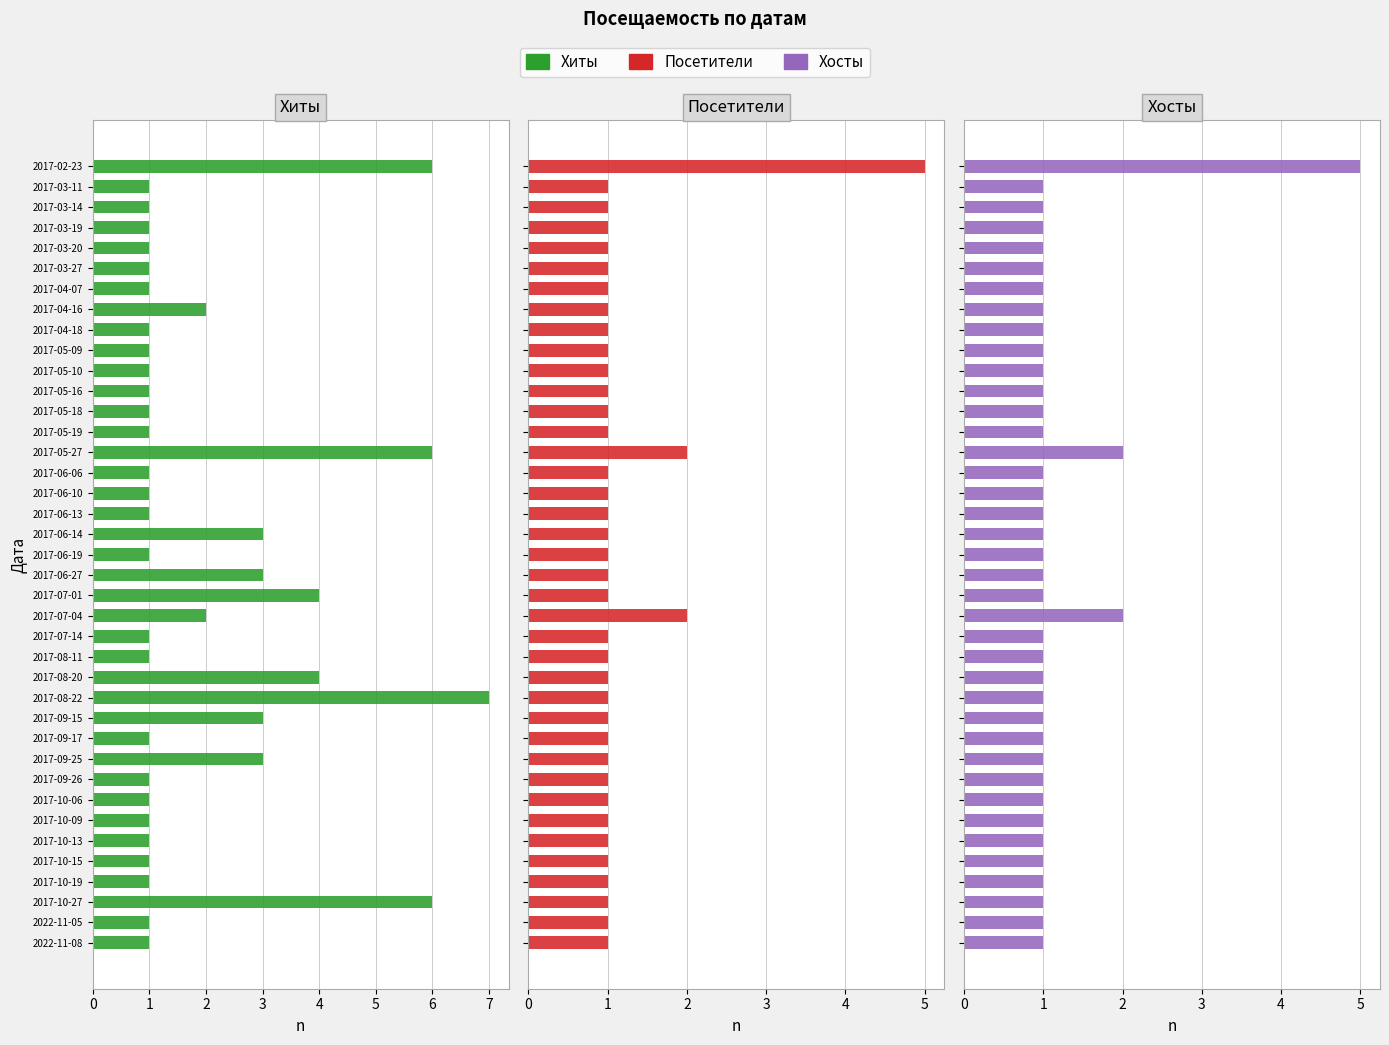

How many groups of bars are there?

39